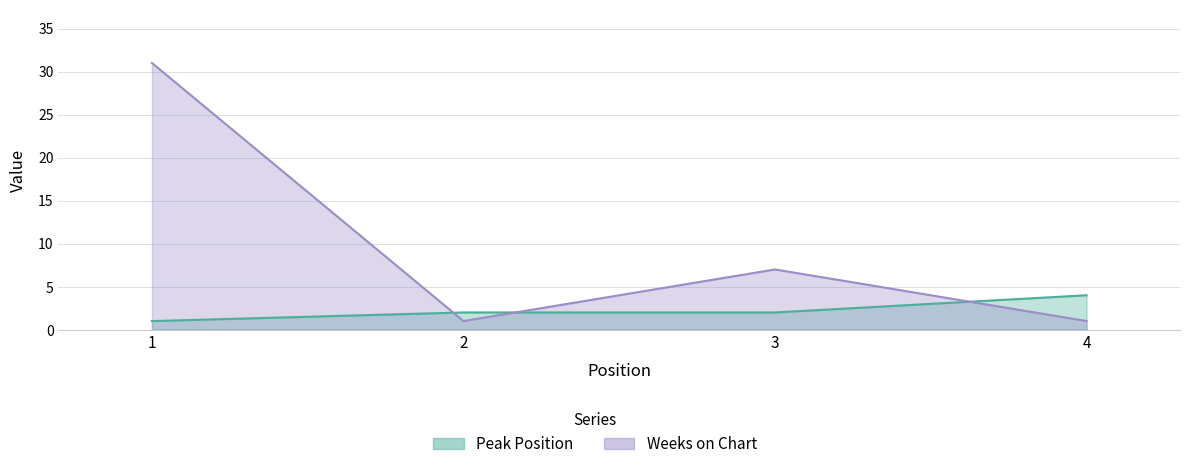

True or false: Weeks on Chart has a value of 7 at 3.

True